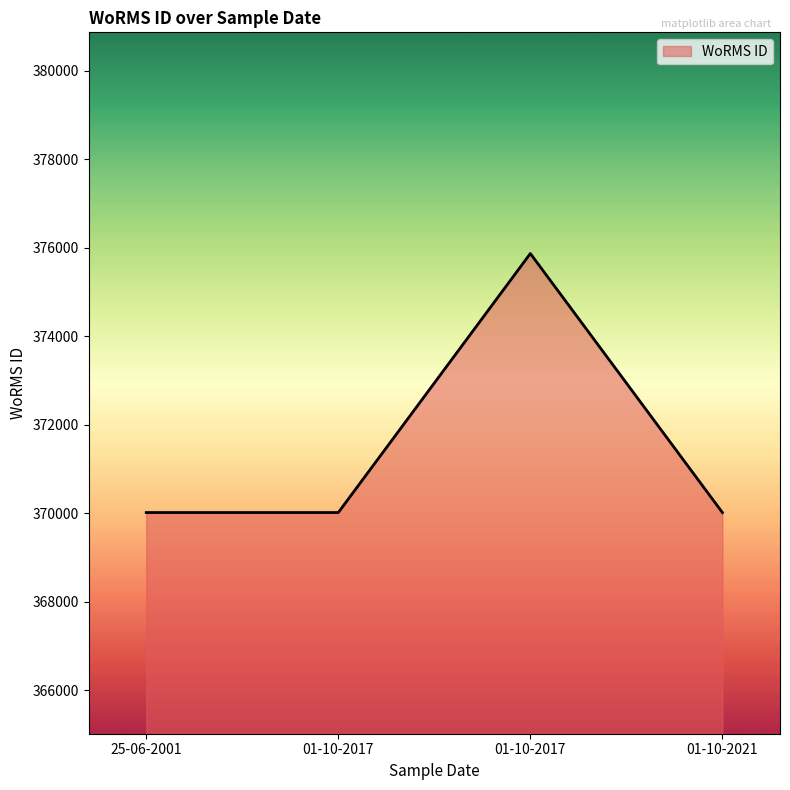

Is it true that the value at 25-06-2001 is 370019?

True